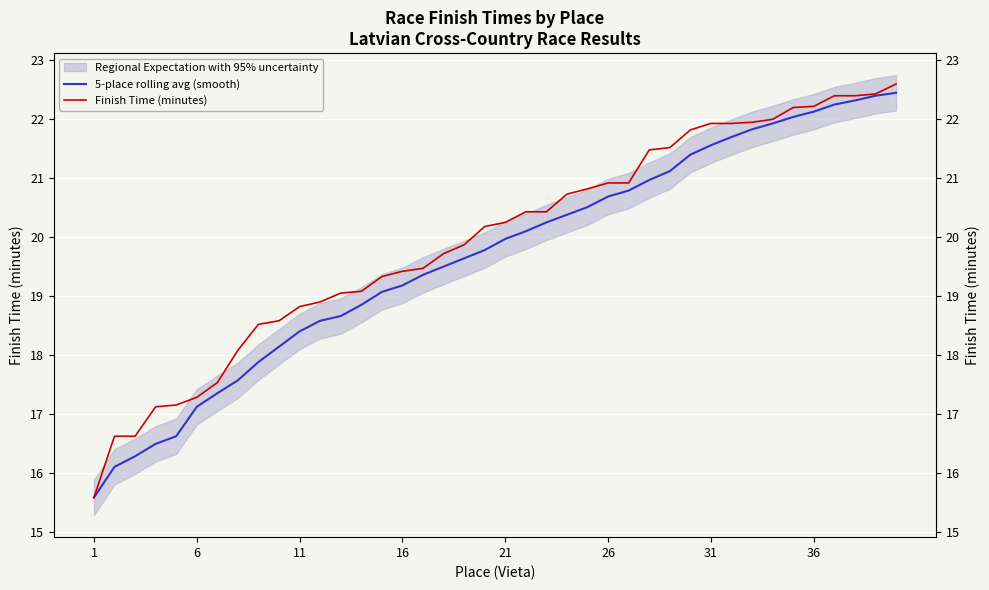

What is the minimum value for 5-place rolling avg (smooth)?

15.6